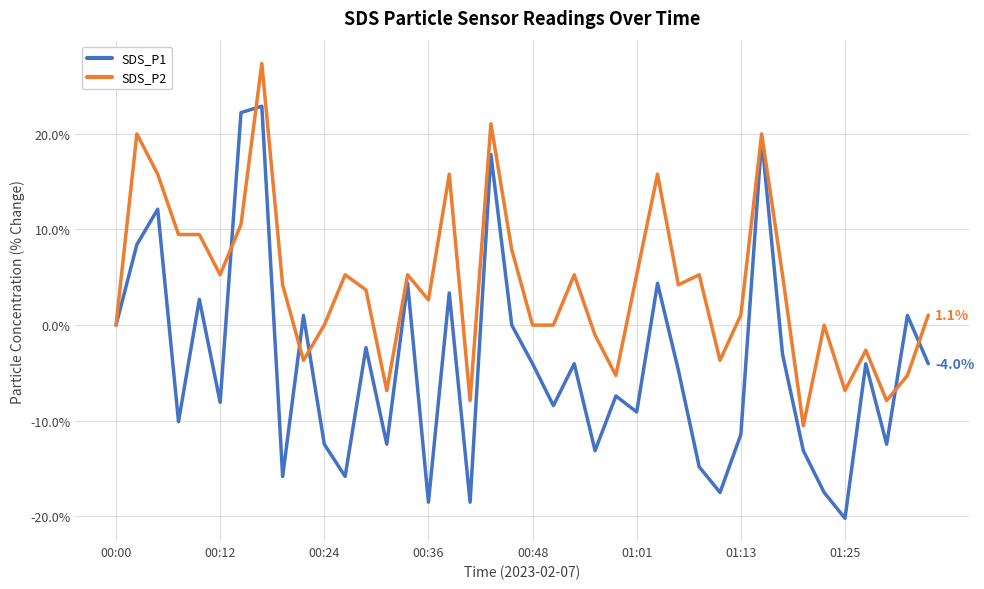

What is the minimum value shown in the chart?

-20.2